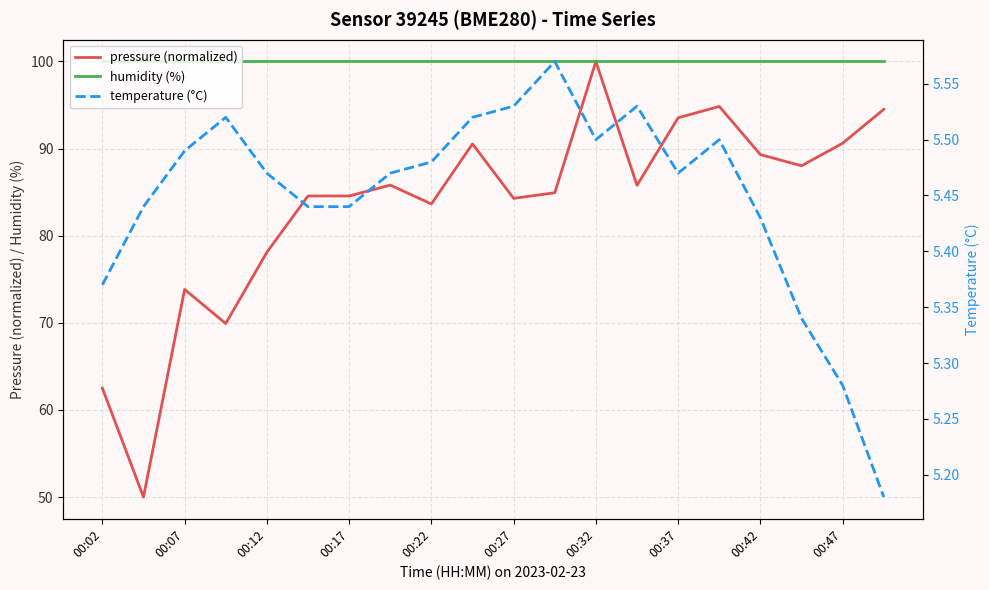

Rank the series by their average value, from highest to lowest.

humidity (%), pressure (normalized), temperature (°C)